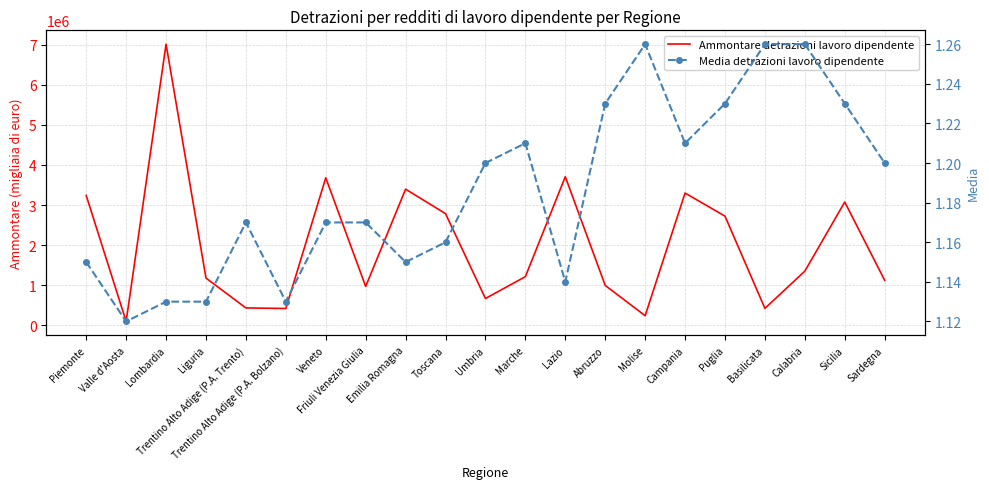

Which has a higher value, Toscana or Trentino Alto Adige (P.A. Bolzano)?

Toscana